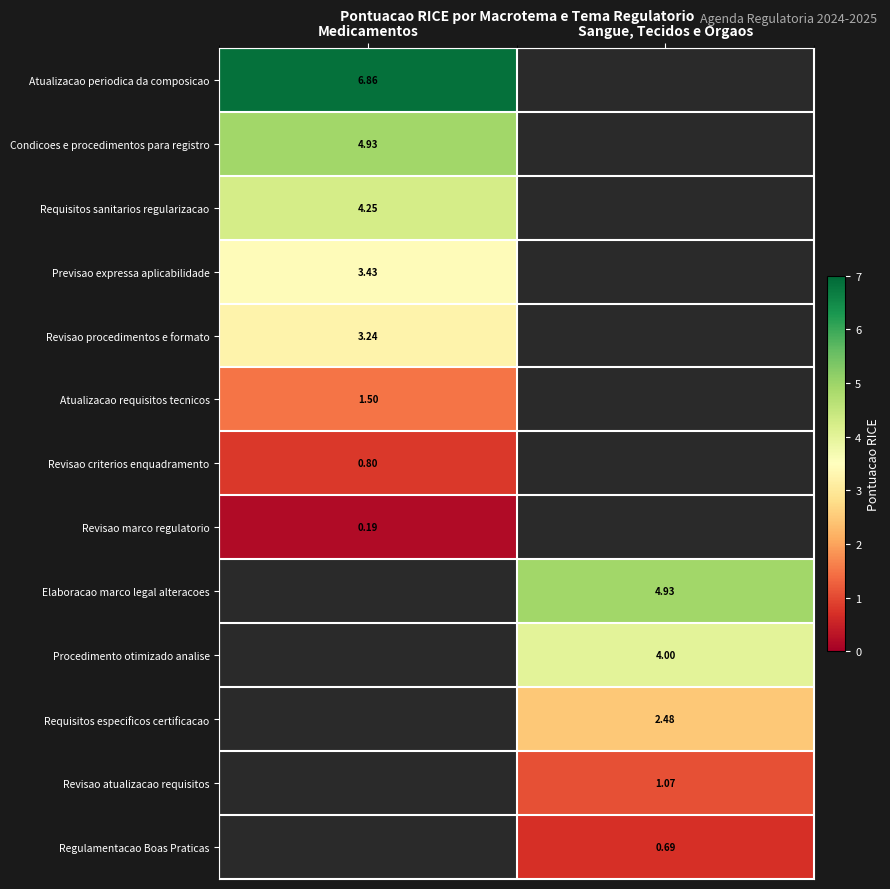

Is the value of Requisitos sanitarios regularizacao at Medicamentos greater than the value of Requisitos especificos certificacao at Sangue, Tecidos e Orgaos?

Yes